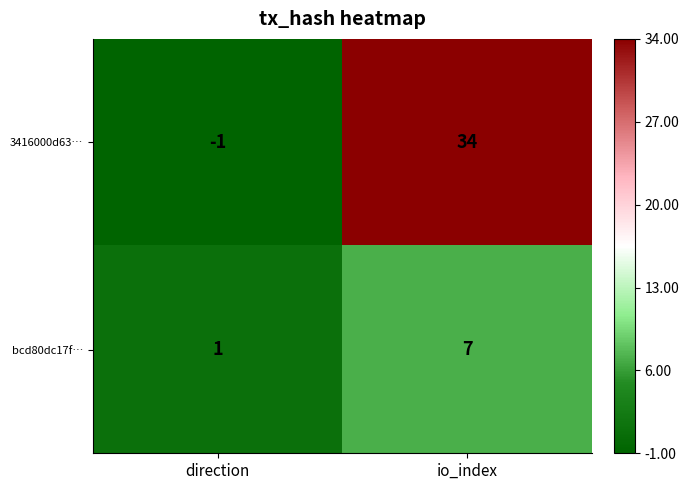

The bcd80dc17f… series shows 1 at direction. True or false?

True